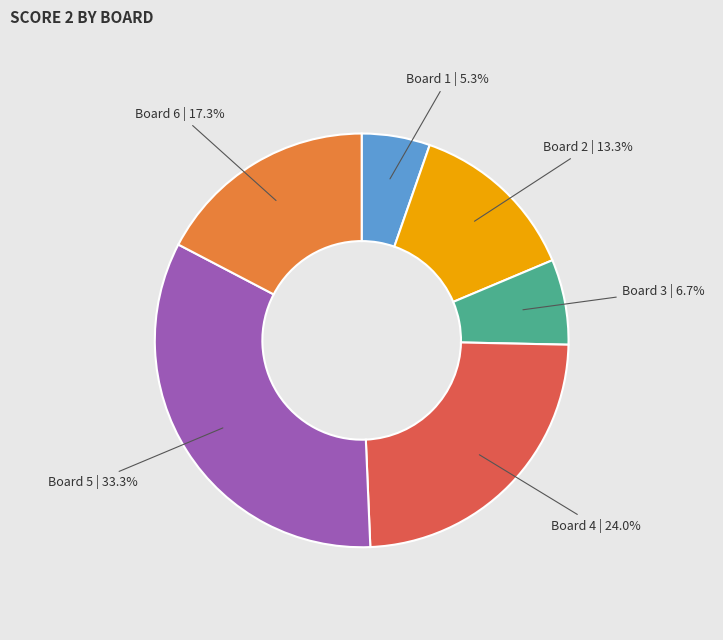

Does any single category account for the majority?

No